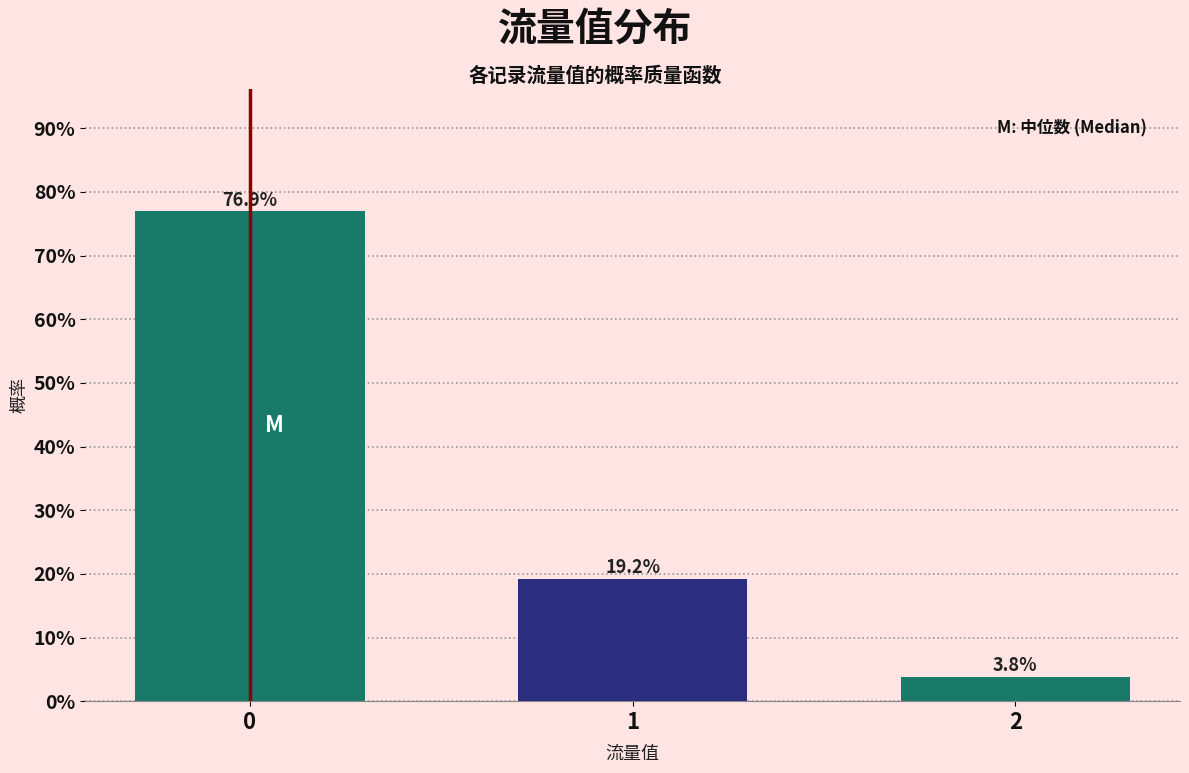

Reading left to right, extract all data points from this chart.

76.9	19.2	3.8